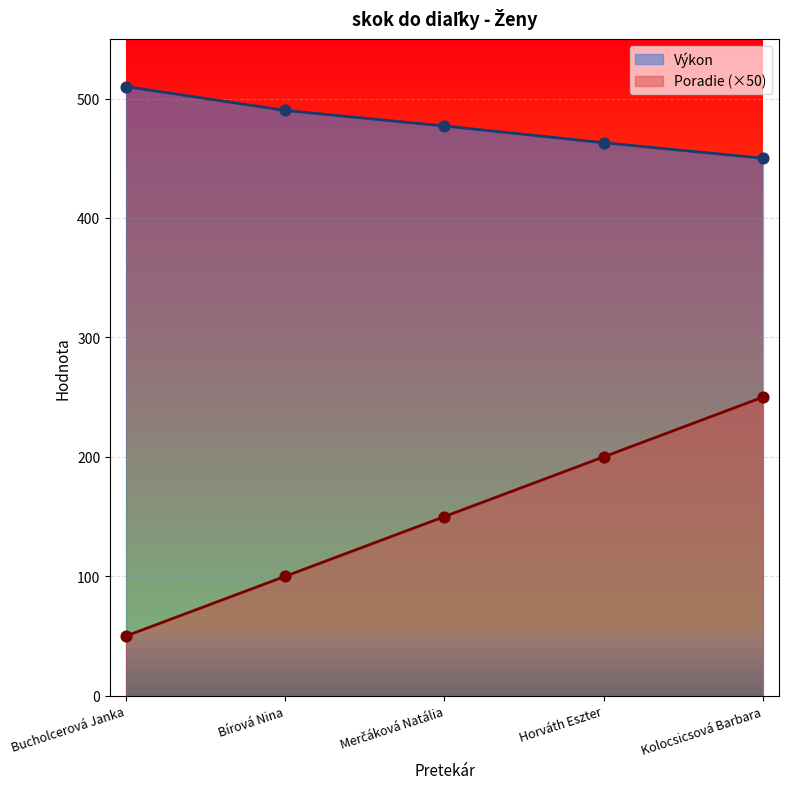

At how many categories does at least one series exceed 267?

5